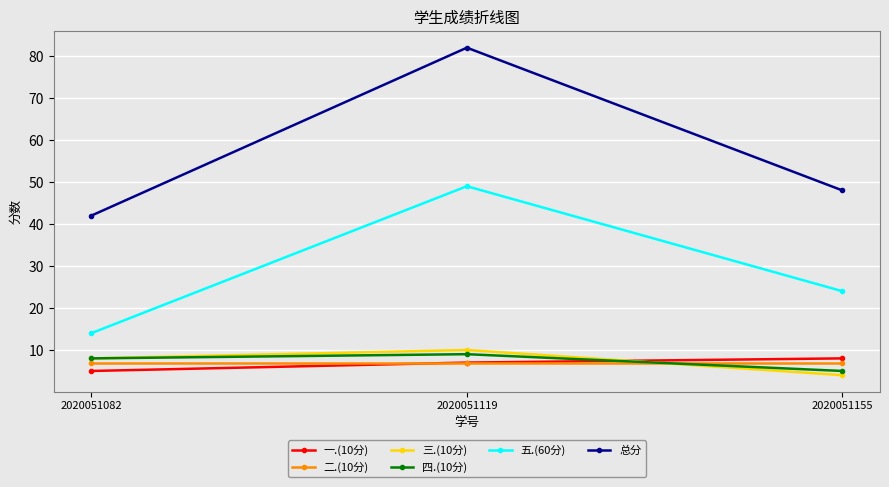

What are all the series names shown in the legend?

一.(10分), 二.(10分), 三.(10分), 四.(10分), 五.(60分), 总分